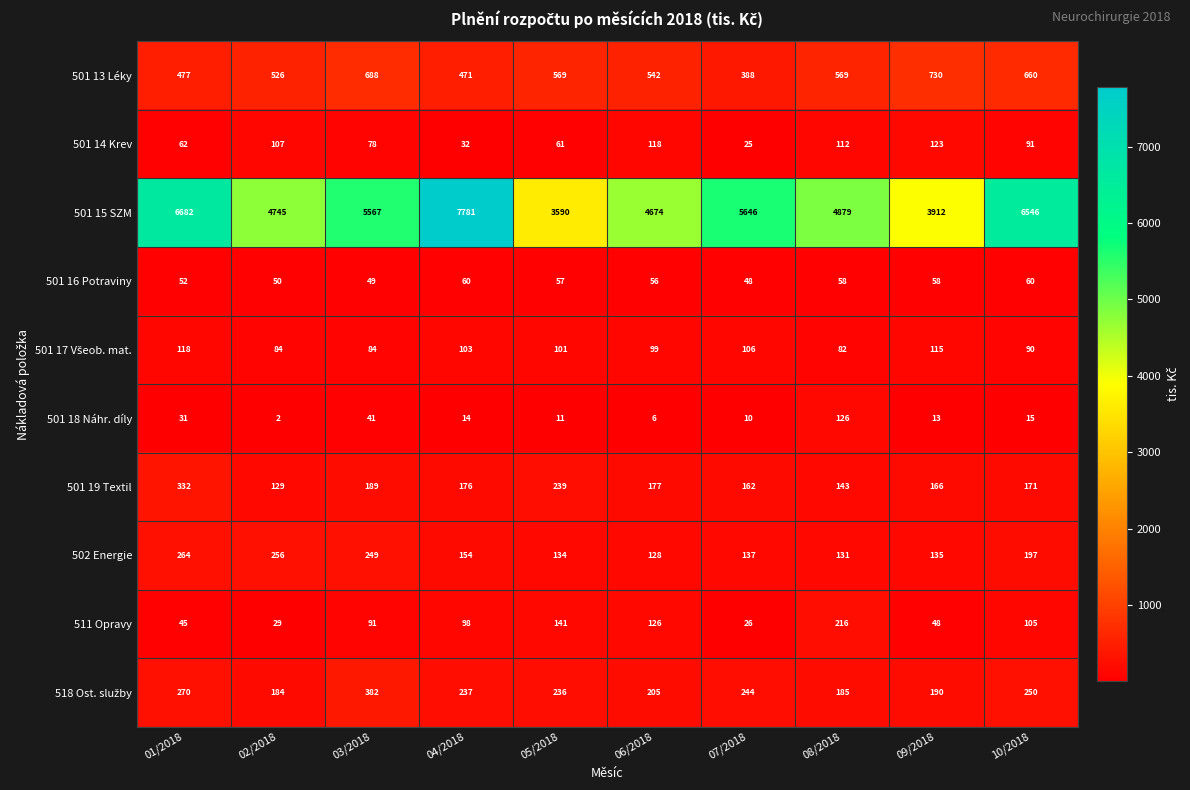

Which category has the highest value across all series?

04/2018